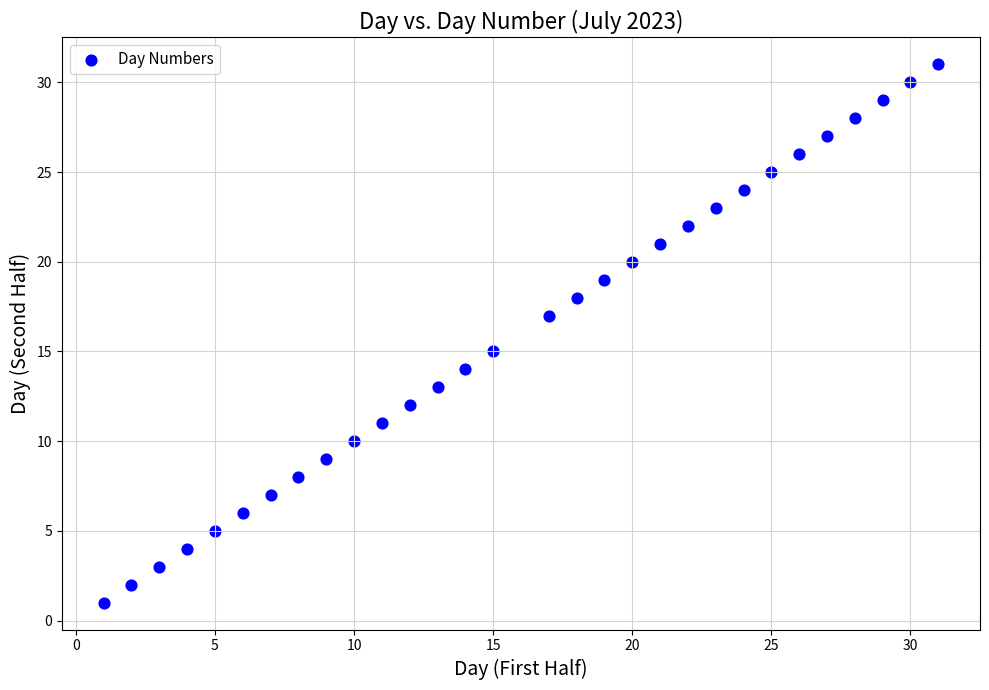

What is the range of X values (max minus min)?

30